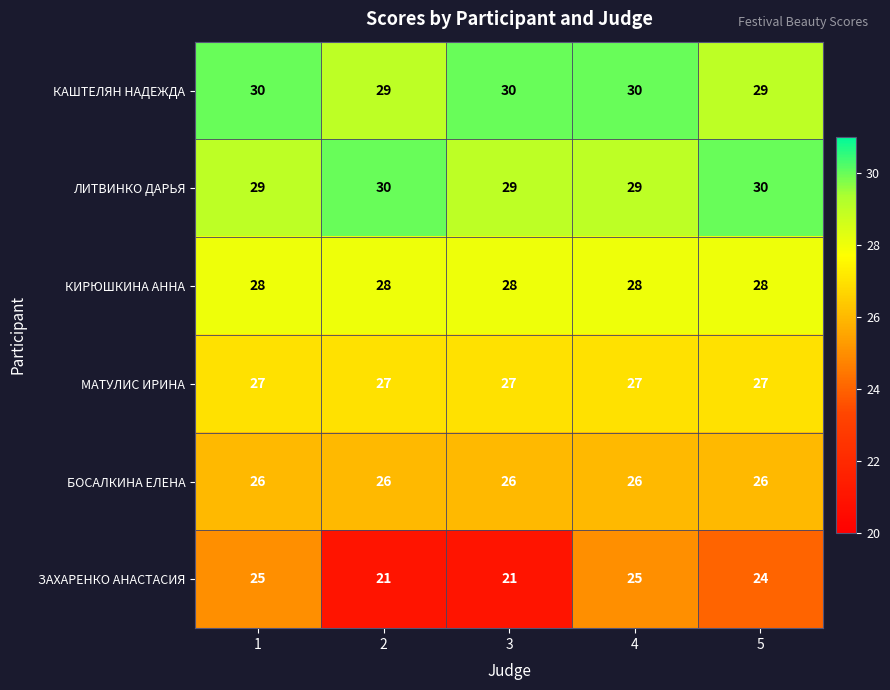

Rank the series at 5 from highest to lowest value.

ЛИТВИНКО ДАРЬЯ, КАШТЕЛЯН НАДЕЖДА, КИРЮШКИНА АННА, МАТУЛИС ИРИНА, БОСАЛКИНА ЕЛЕНА, ЗАХАРЕНКО АНАСТАСИЯ